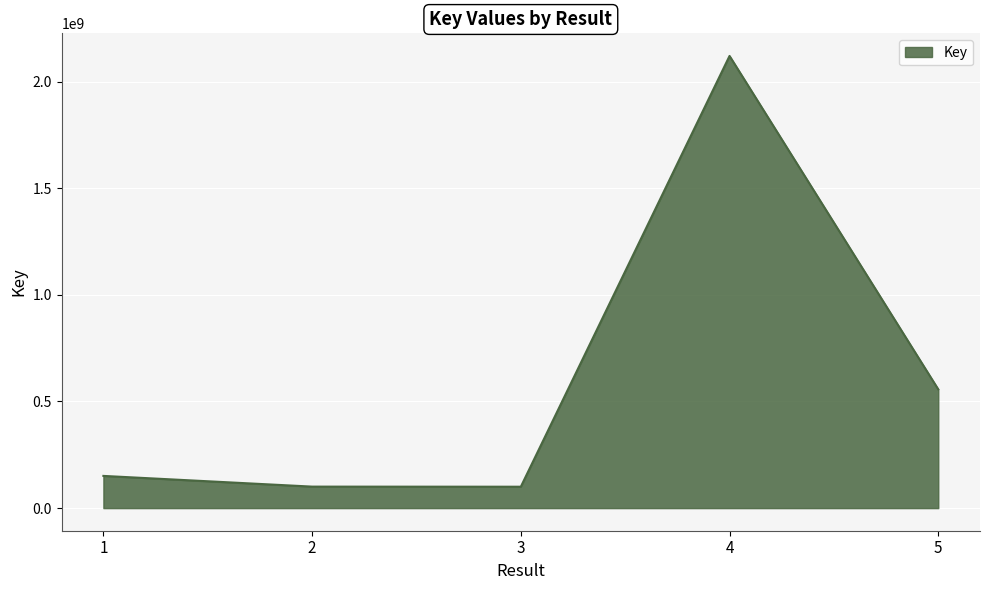

Which has a higher value, 4 or 5?

4